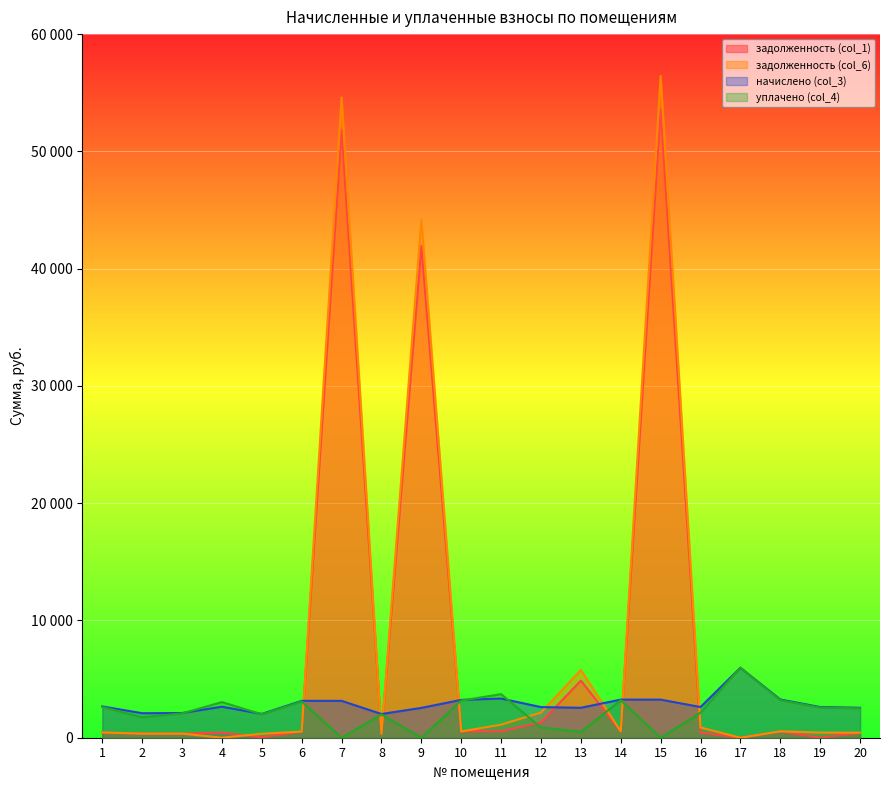

Between 1 and 17, which is larger?

1